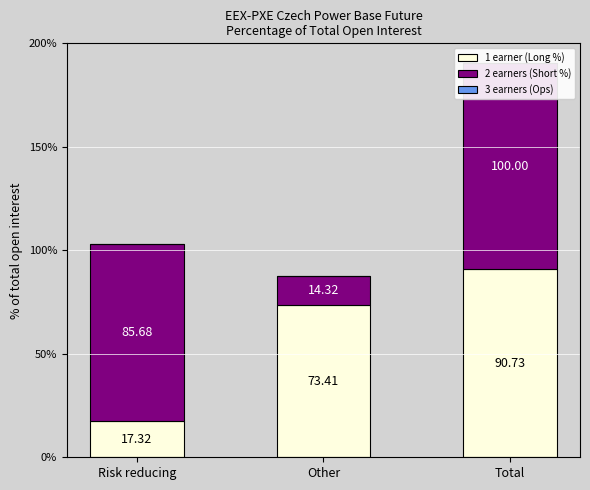

What is the highest value of the 1 earner (Long %) series?

90.7